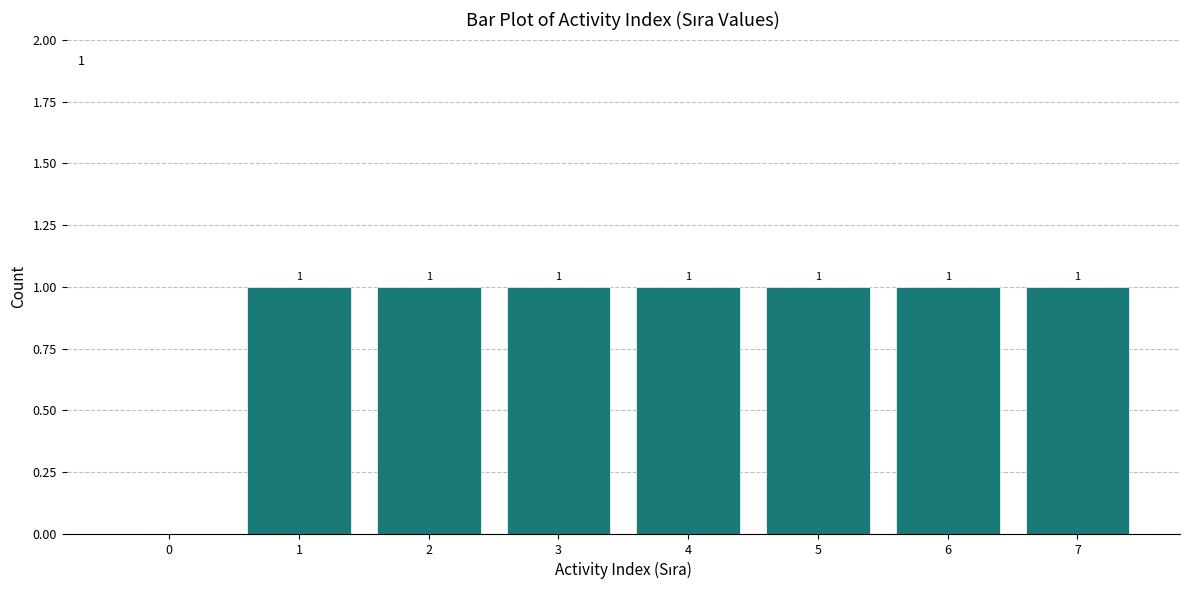

Reading left to right, transcribe all the data shown in this chart.

0=0	1=1	2=1	3=1	4=1	5=1	6=1	7=1